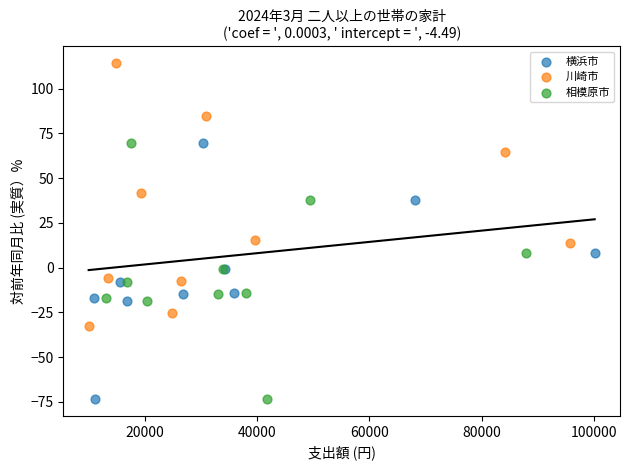

Which series has the largest Y range (max minus min)?

川崎市